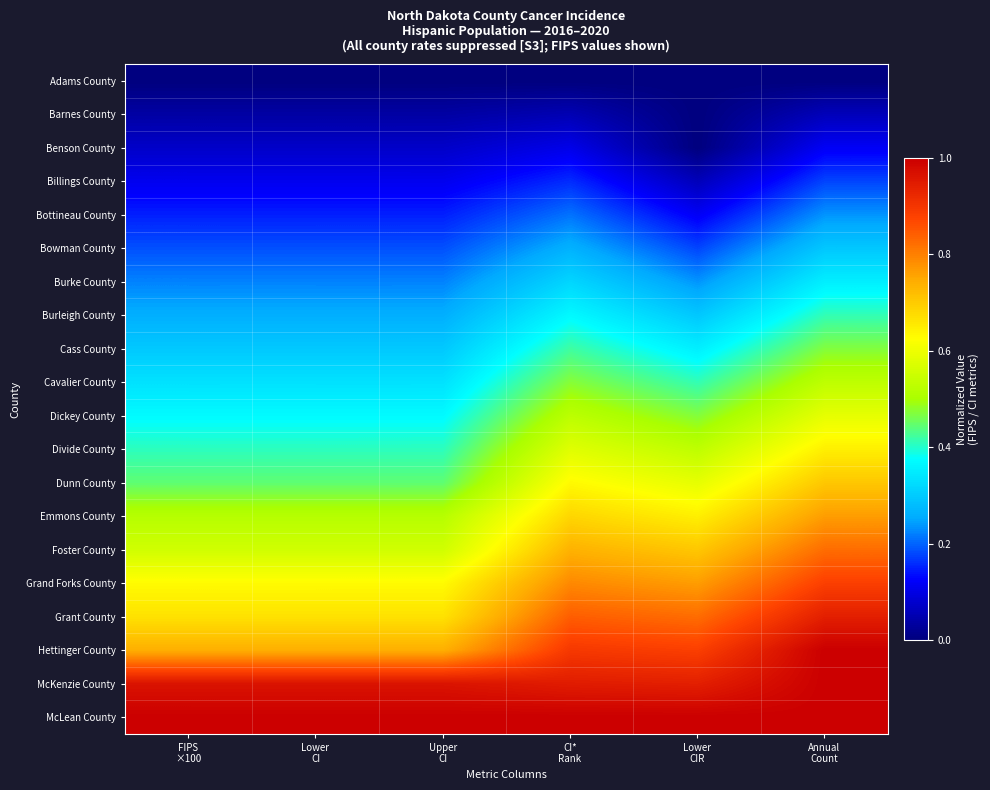

Which category has the lowest value across all series?

FIPS
×100